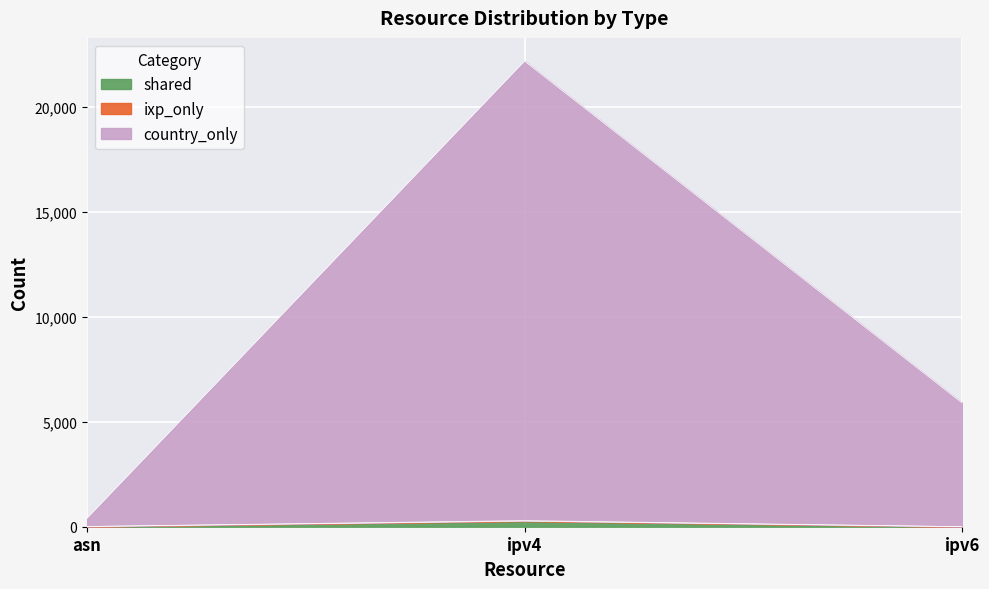

At which label does country_only reach its minimum?

asn